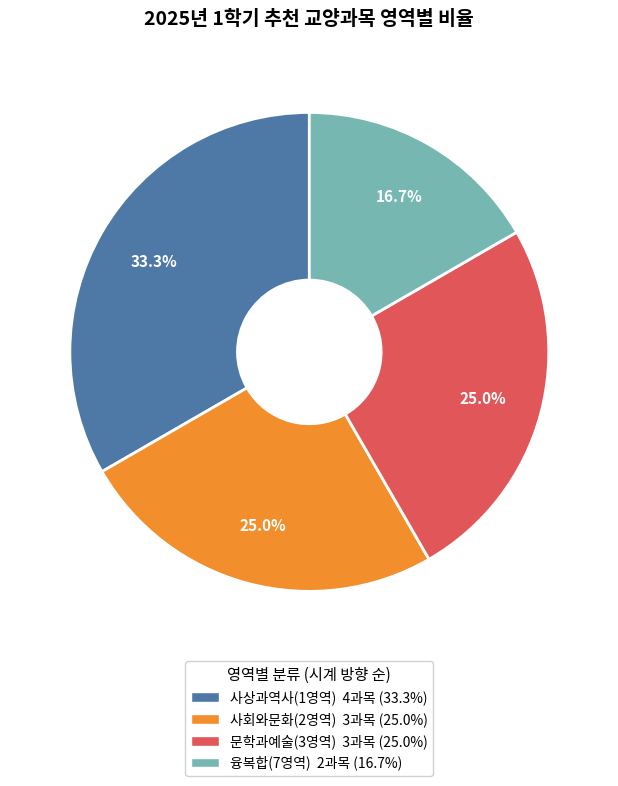

To the nearest percent, what portion does 사회와문화(2영역) represent?

25%